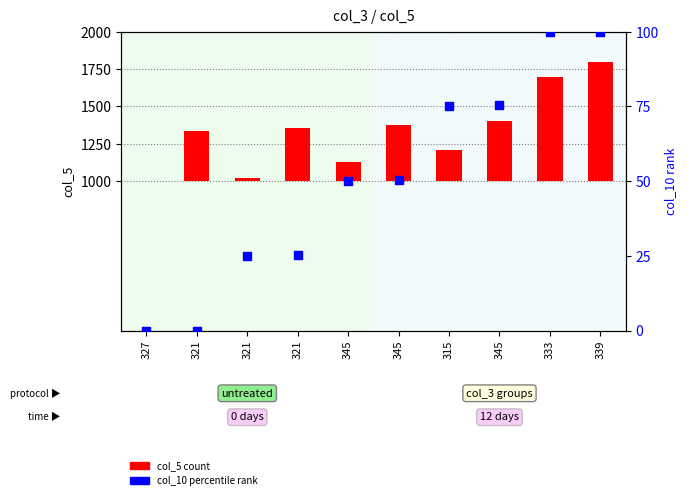

Which series reaches the maximum Y coordinate?

col_5 (count)